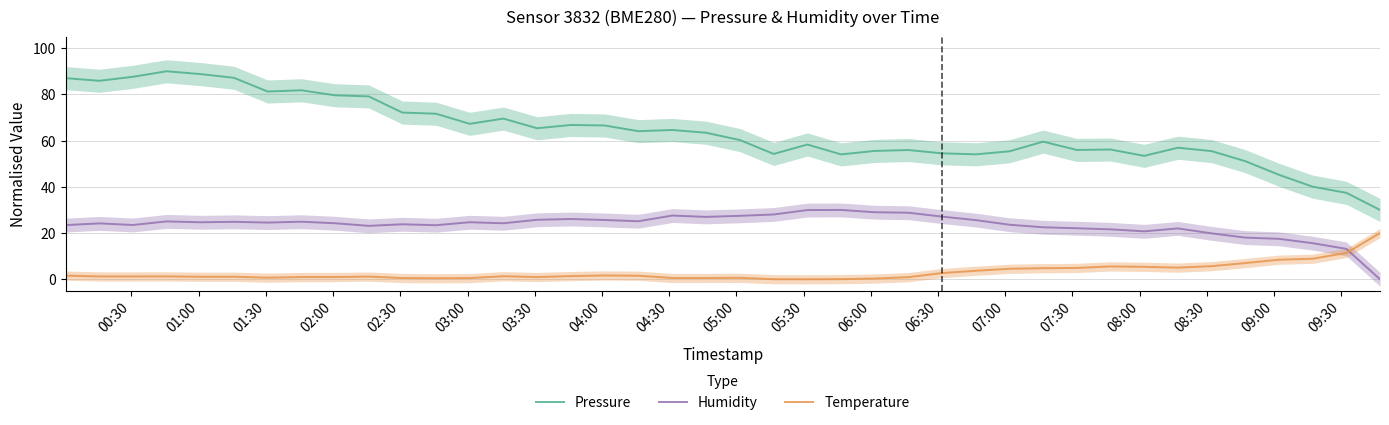

List the series in order of their peak value, highest first.

Pressure, Humidity, Temperature